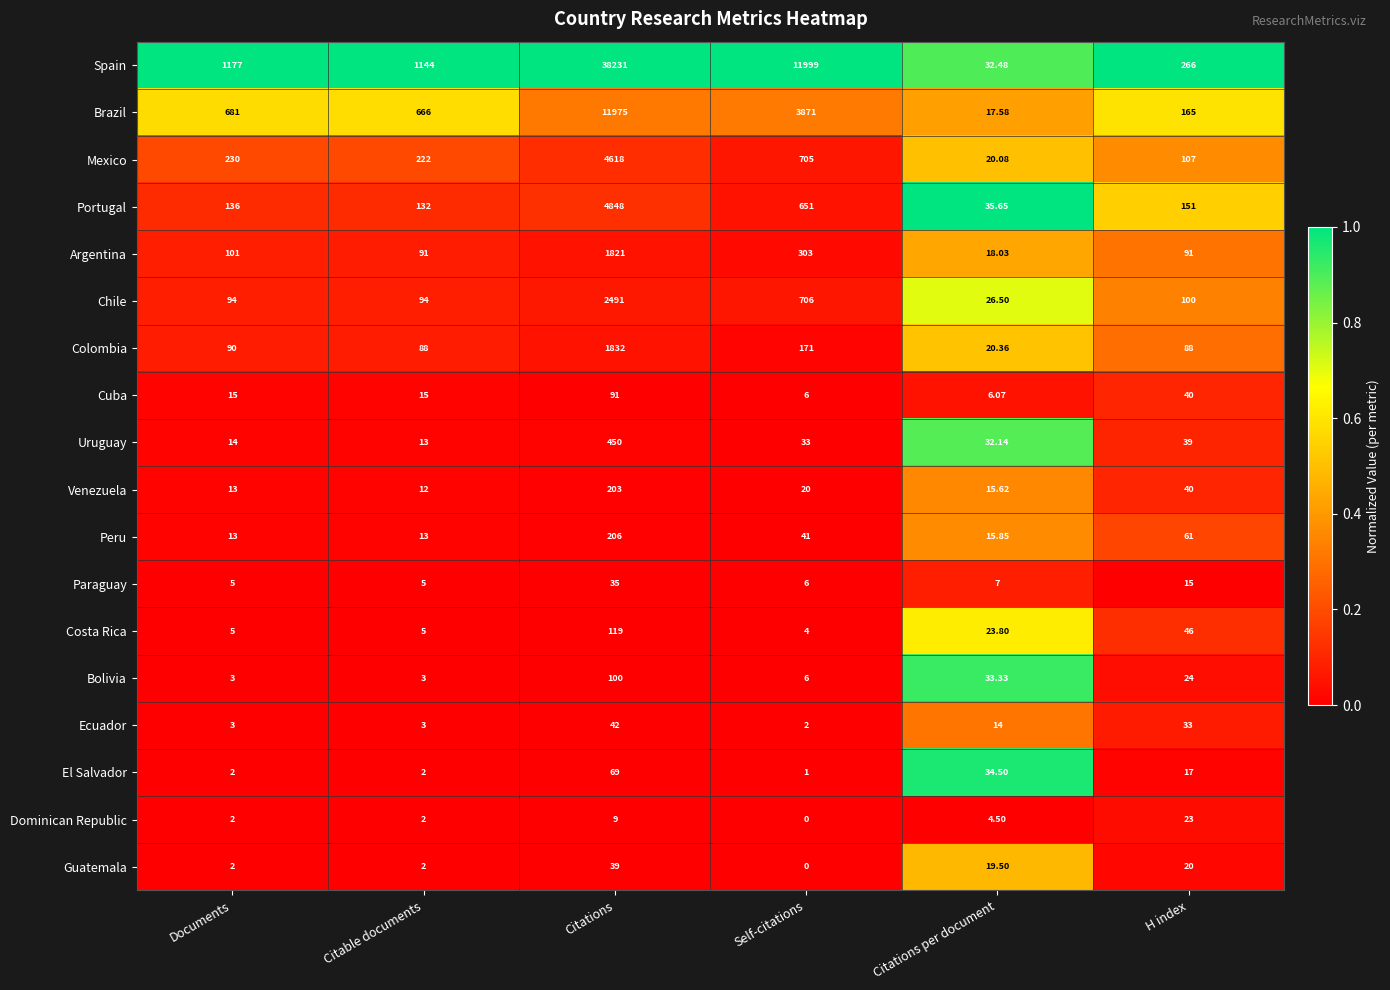

At how many categories does at least one series exceed 0?

6